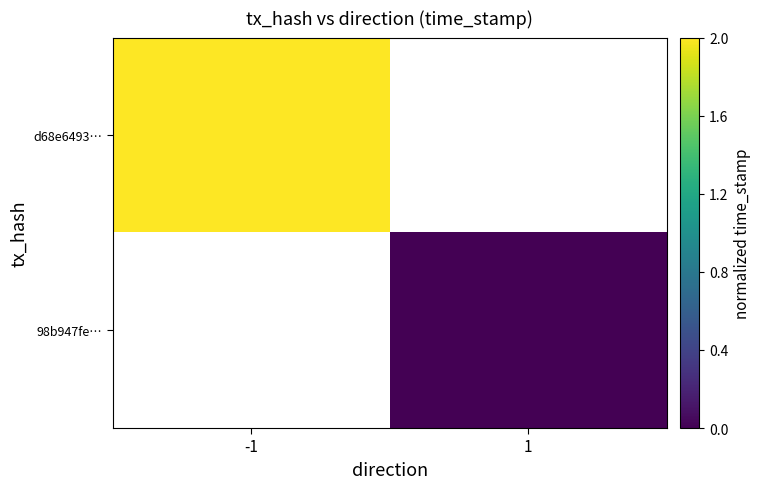

What is the maximum value shown in the chart?

2.0